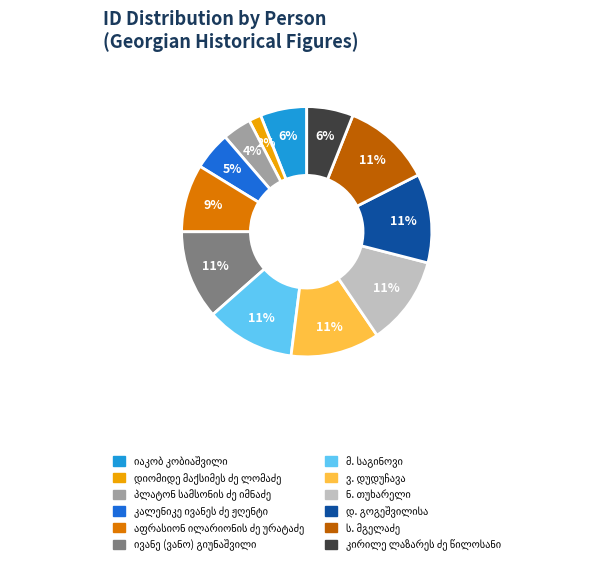

To the nearest percent, what is the average slice percentage?

8%